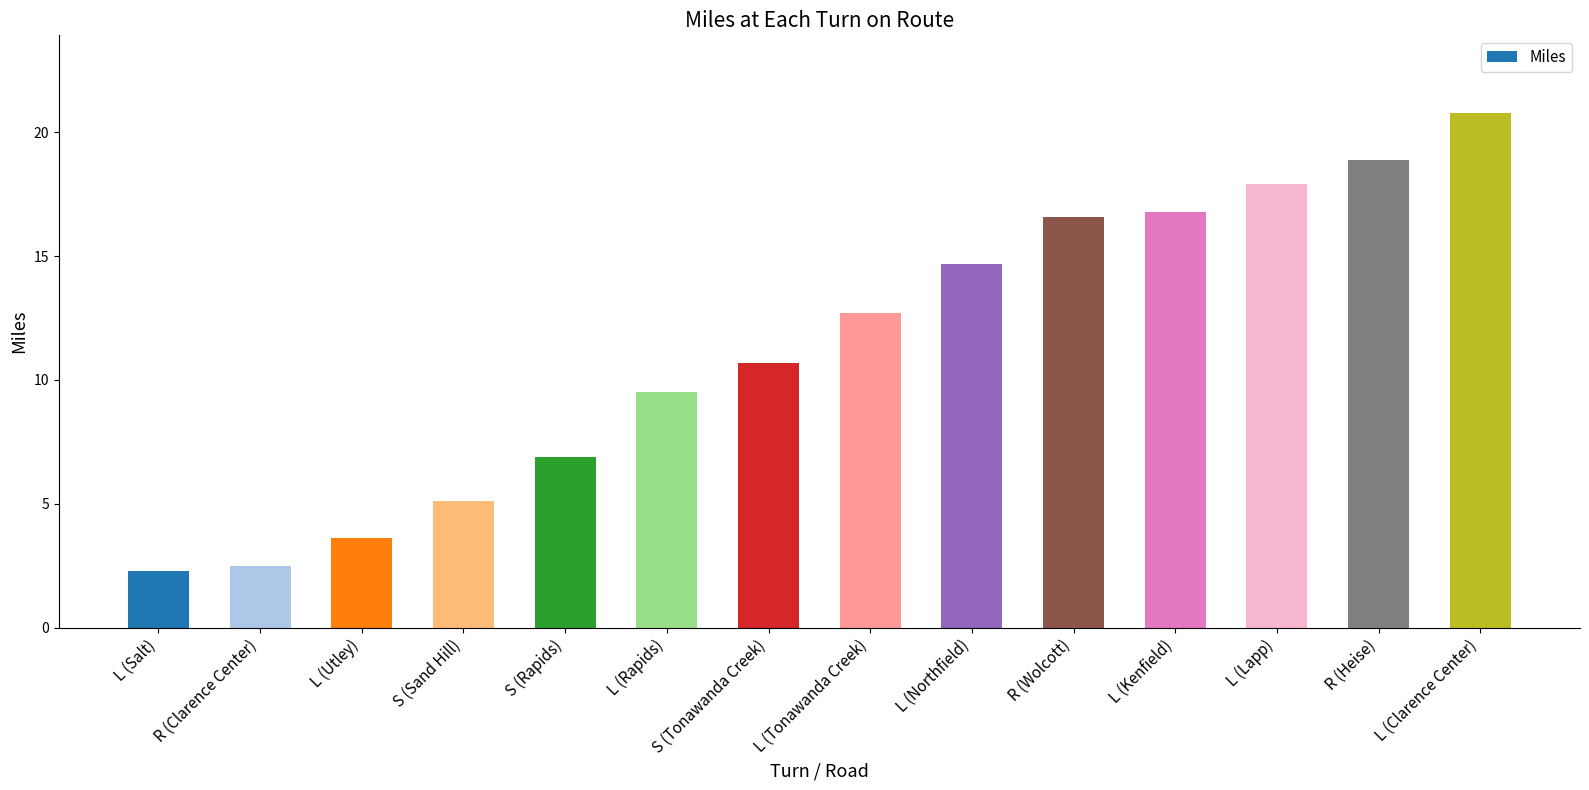

What is the label of the 10th bar from the right?

S (Rapids)